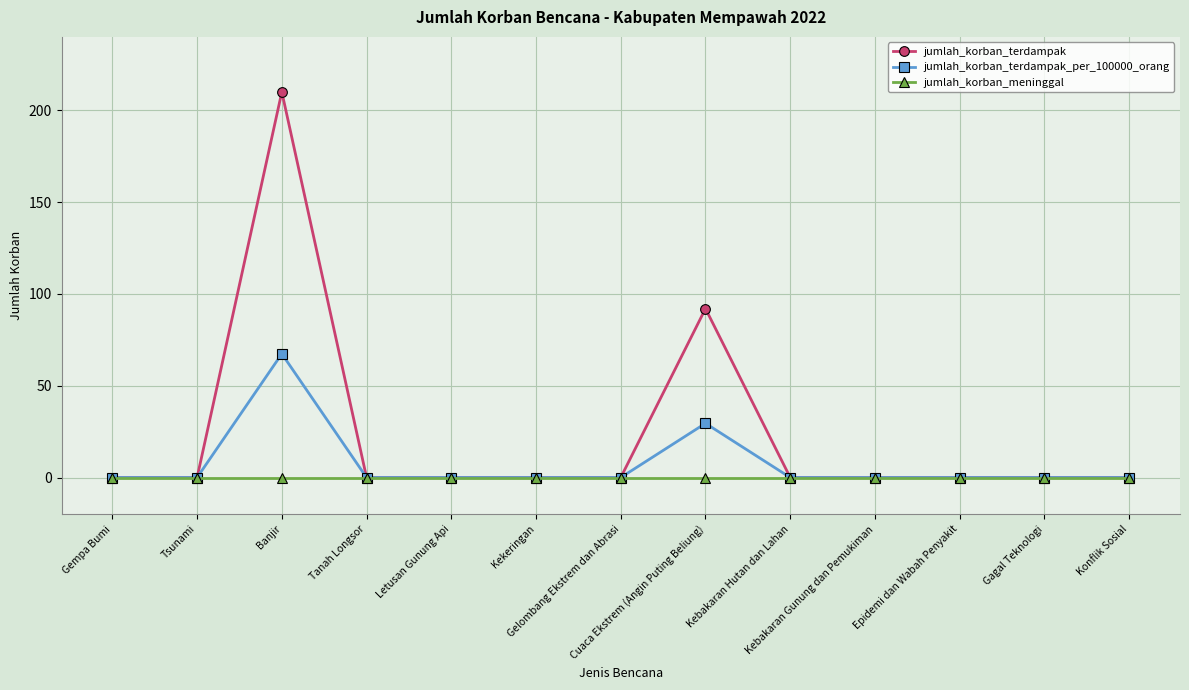

Which category has the highest value across all series?

Banjir